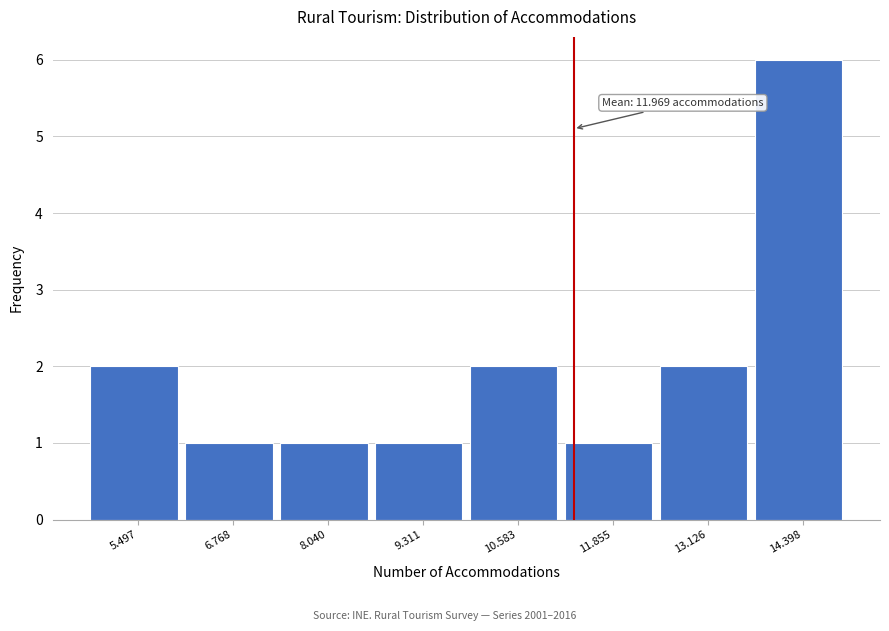

Reading right to left, transcribe all the data shown in this chart.

14.398=6	13.126=2	11.855=1	10.583=2	9.311=1	8.040=1	6.768=1	5.497=2